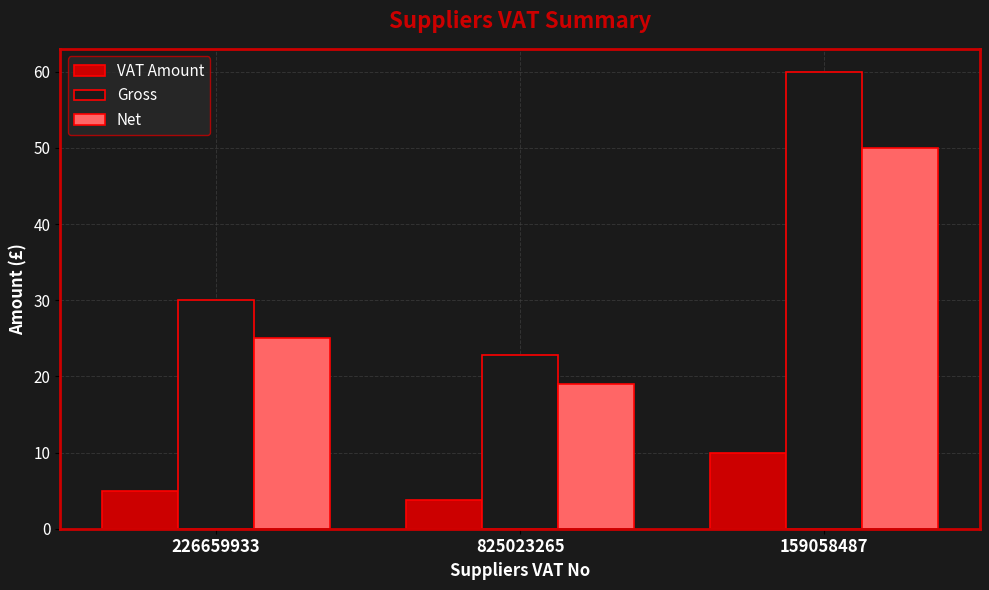

Is it true that Net equals 13.3 at 226659933?

False